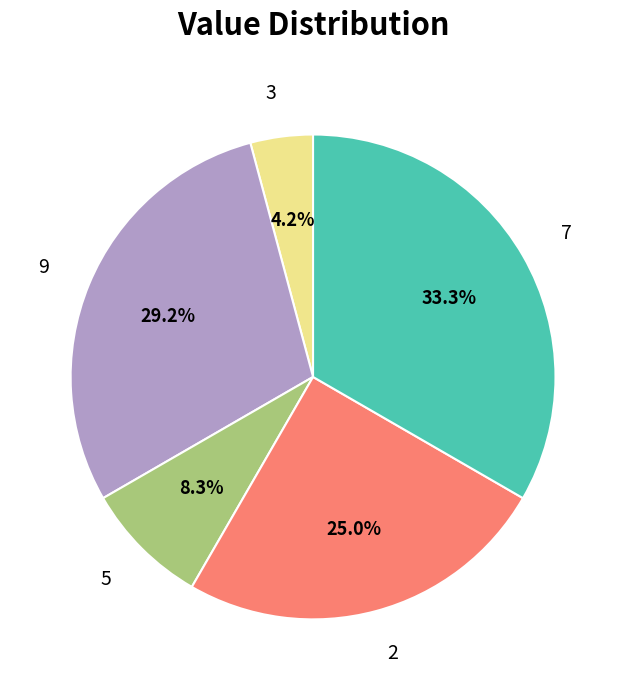

How many segments does this pie chart have?

5